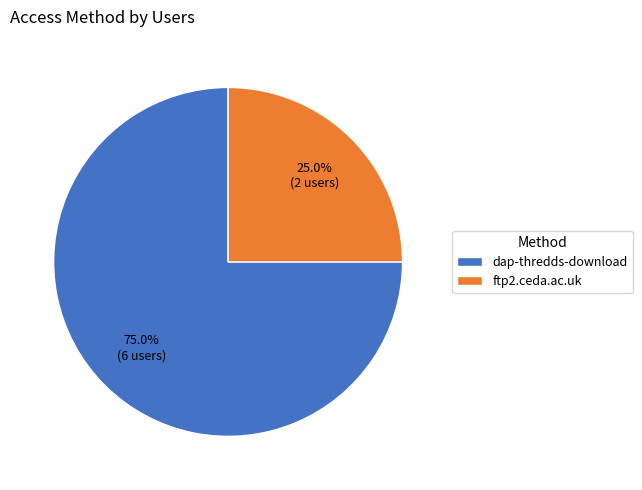

What percentage is the ftp2.ceda.ac.uk slice, to the nearest percent?

25%